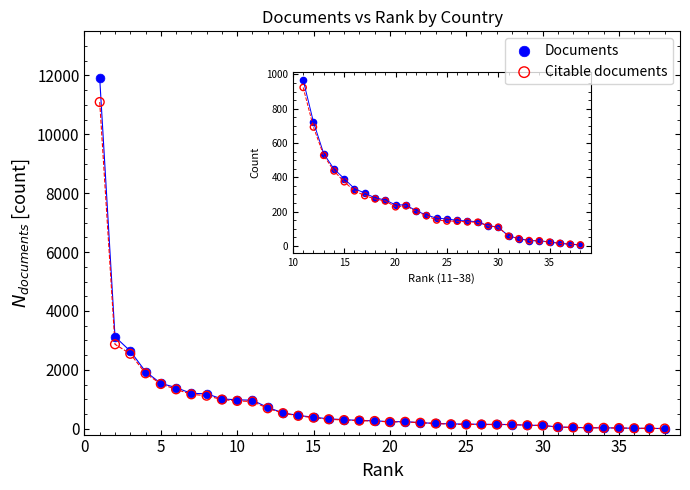

In the Documents series, what Y value is closest to 5952?

3125